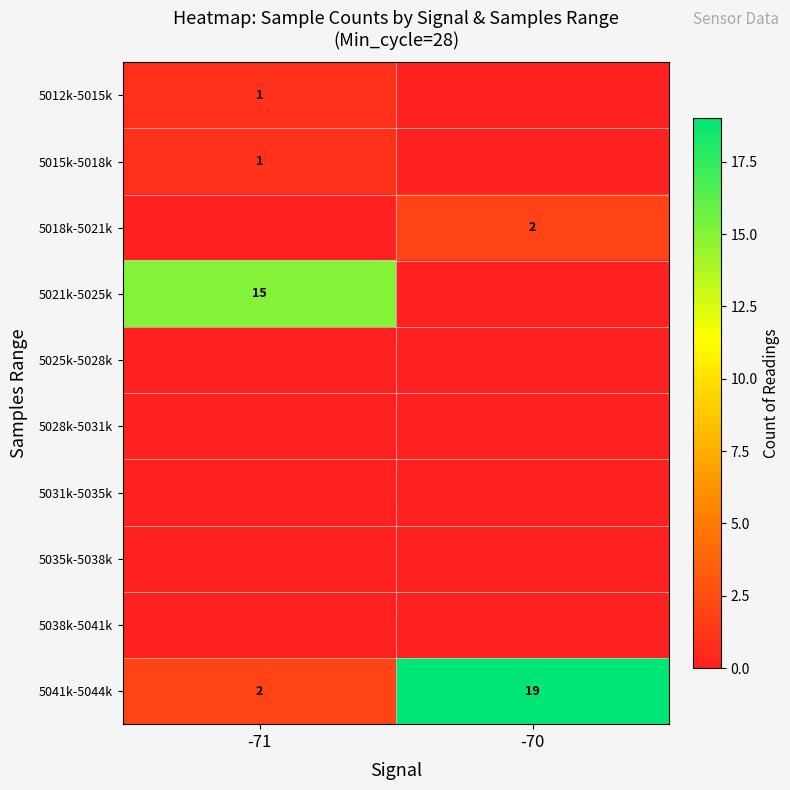

Which category has the lowest value across all series?

-70